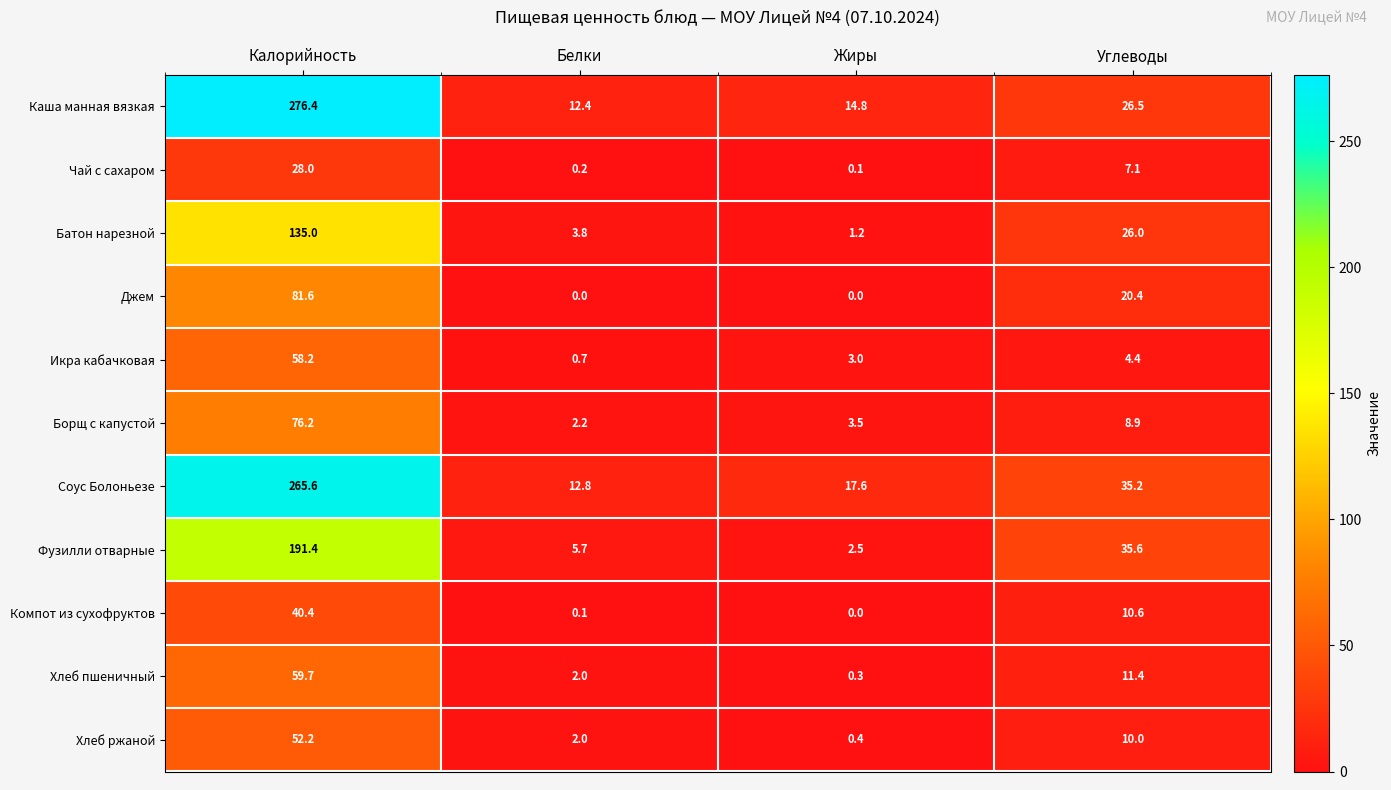

Which series has the largest range (max minus min)?

Каша манная вязкая